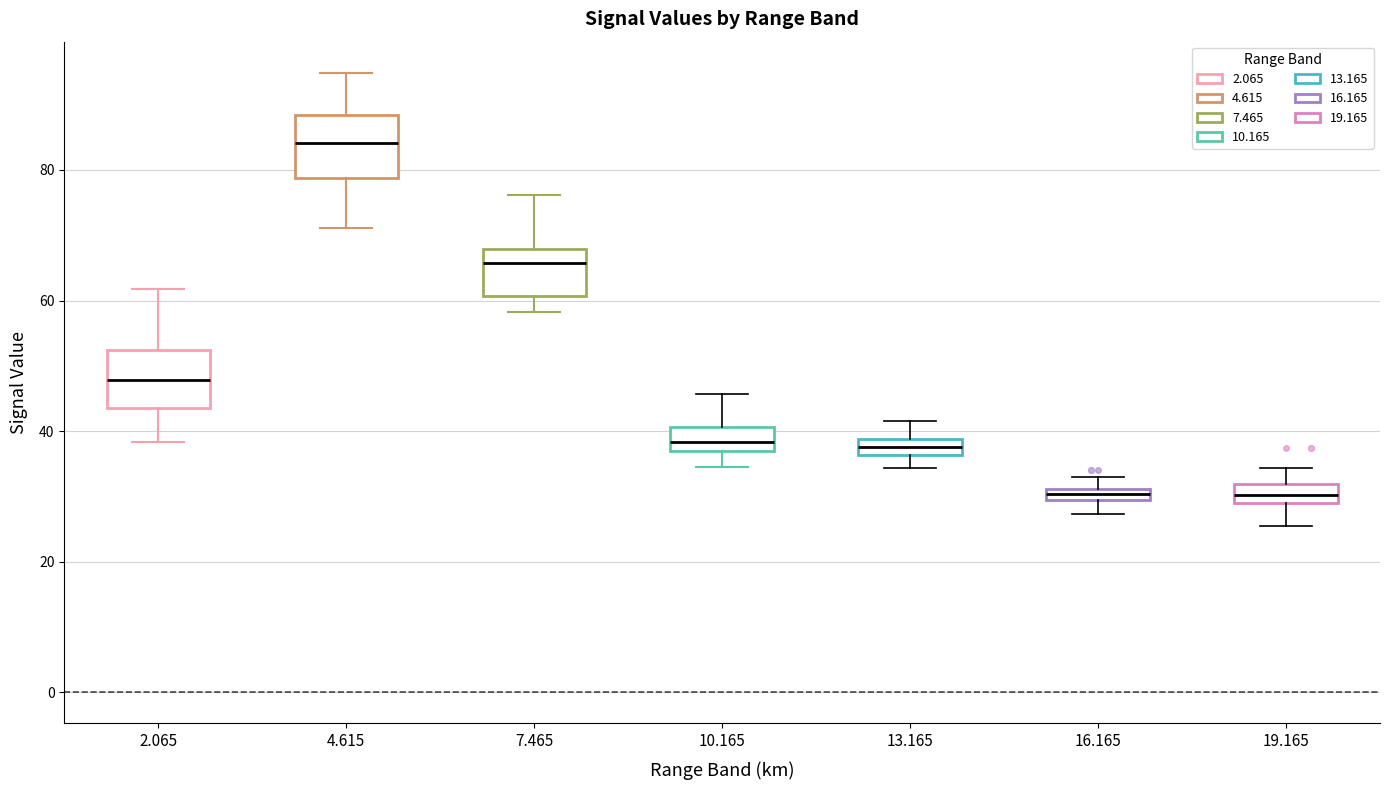

Where is the lower edge of the box at x = 19.165 on the y-axis? The values are not printed on the chart, so give them approximately, as read against the axis.

30